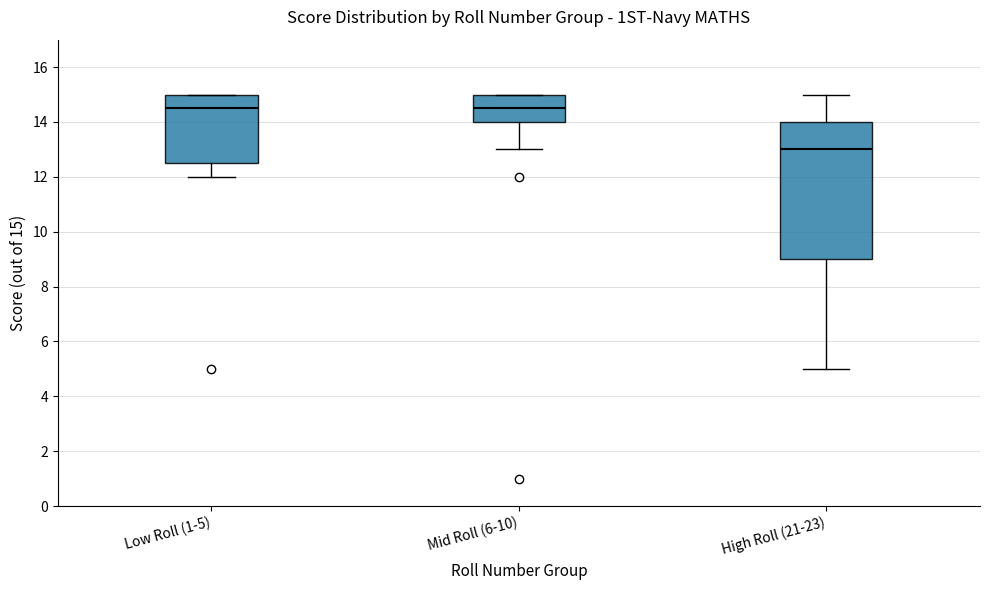

Reading left to right, transcribe this box plot: for each box, give where its median line is, the range the box spans, and where its two whiskers end, as read against the y-axis. The values are not printed on the chart, so give them approximately, as read against the axis.

Low Roll (1-5): median 14.6, box 12.6 to 15.0, whiskers 12.0 to 15.0
Mid Roll (6-10): median 14.6, box 14.0 to 15.0, whiskers 13.0 to 15.0
High Roll (21-23): median 13.0, box 9.0 to 14.0, whiskers 5.0 to 15.0